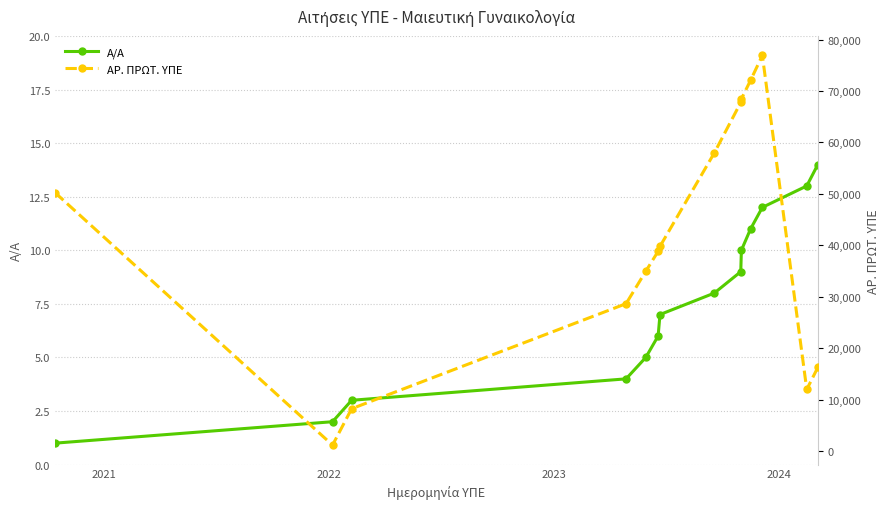

What are all the series names shown in the legend?

Α/Α, ΑΡ. ΠΡΩΤ. ΥΠΕ